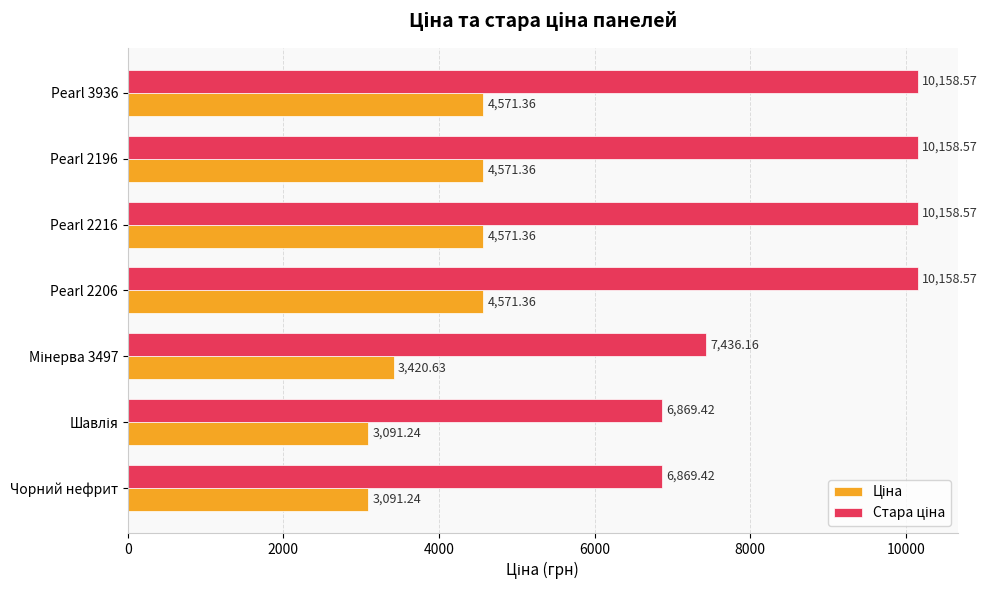

What is the maximum value shown in the chart?

10158.6